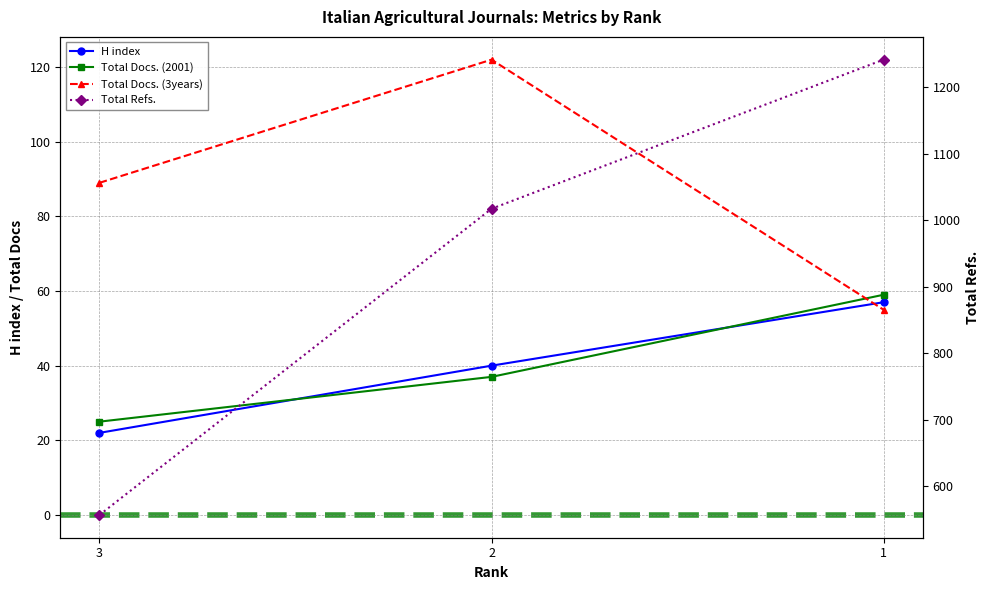

What is the value of the H index point at the 3rd from the left?

57